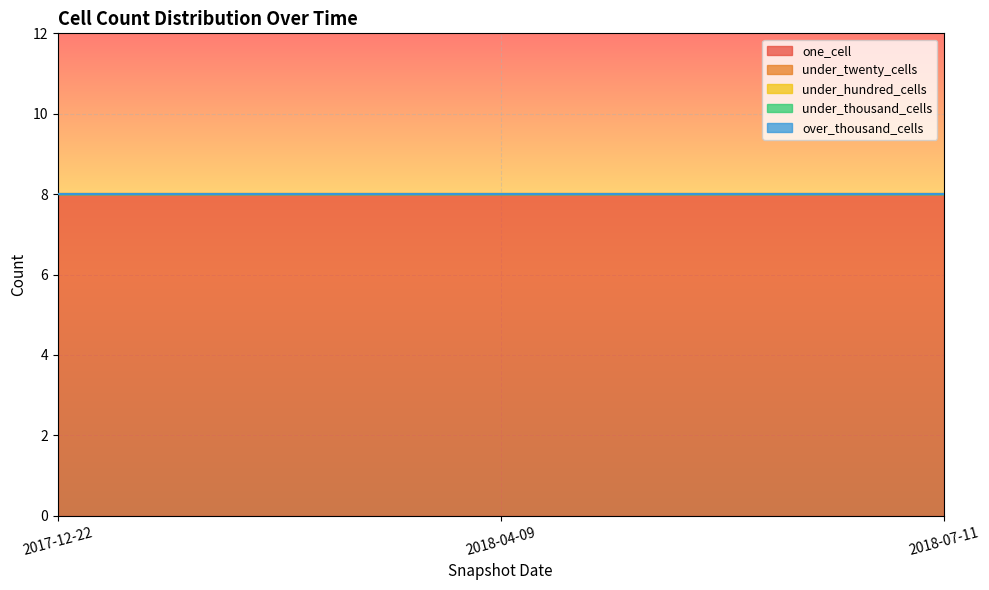

Reading left to right, list all the values displayed in this chart.

one_cell: 8	8	8
under_twenty_cells: 0	0	0
under_hundred_cells: 0	0	0
under_thousand_cells: 0	0	0
over_thousand_cells: 0	0	0